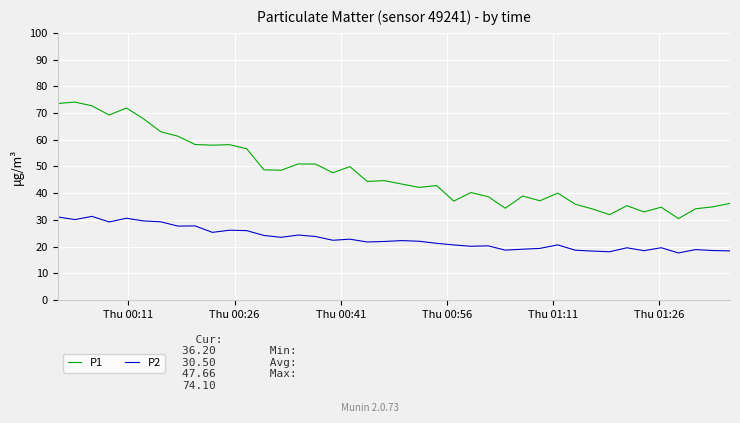

Which series has the largest total across all categories?

P1